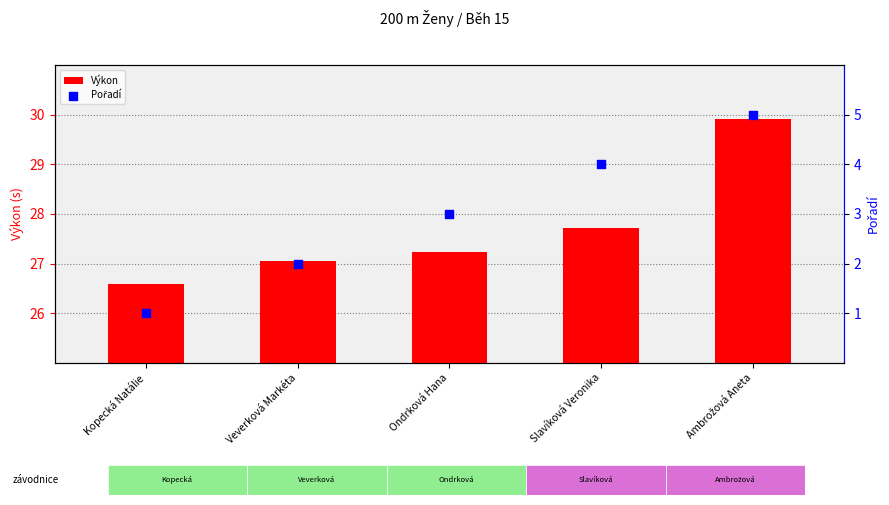

Which series reaches the maximum Y coordinate?

Výkon